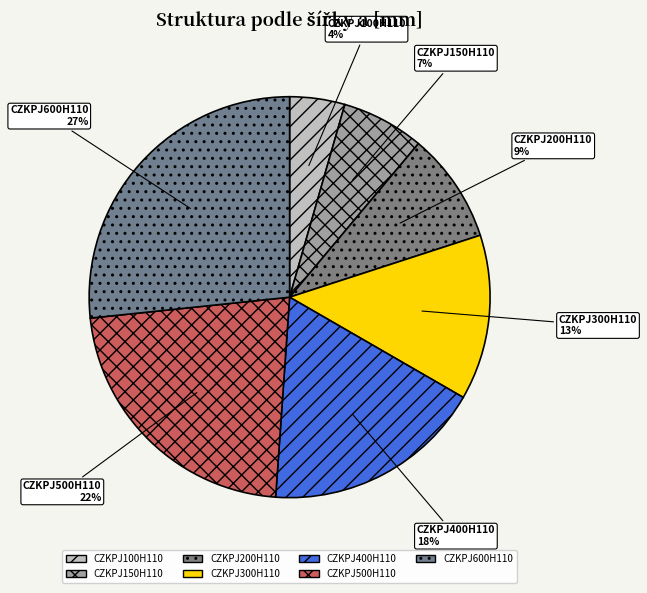

How many slices are in this pie chart?

7